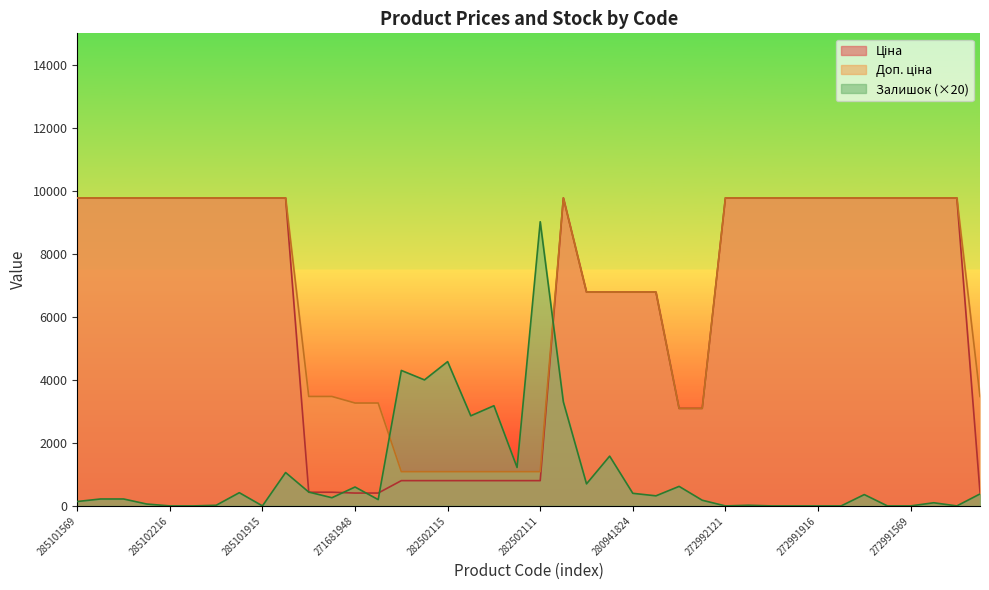

What is the approximate value of Ціна at 271681948?

408.2